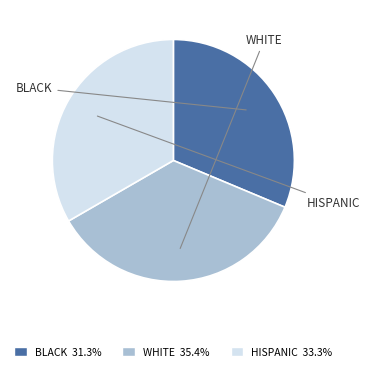

Is there a majority slice in this chart?

No